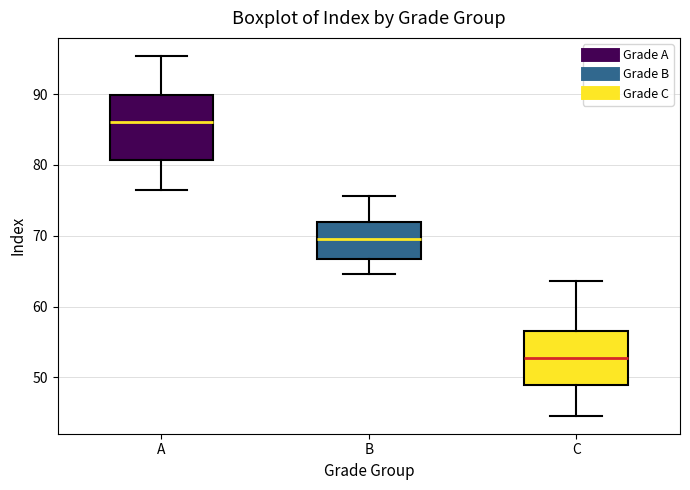

Comparing the boxes themselves (not the whiskers), which one is the tallest?

A